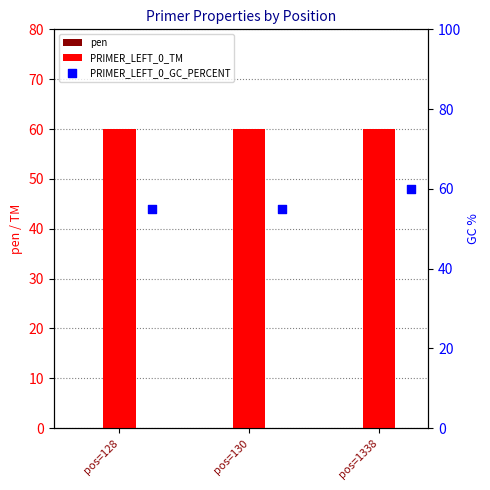

What are all the series names shown in the legend?

pen, PRIMER_LEFT_0_TM, PRIMER_LEFT_0_GC_PERCENT